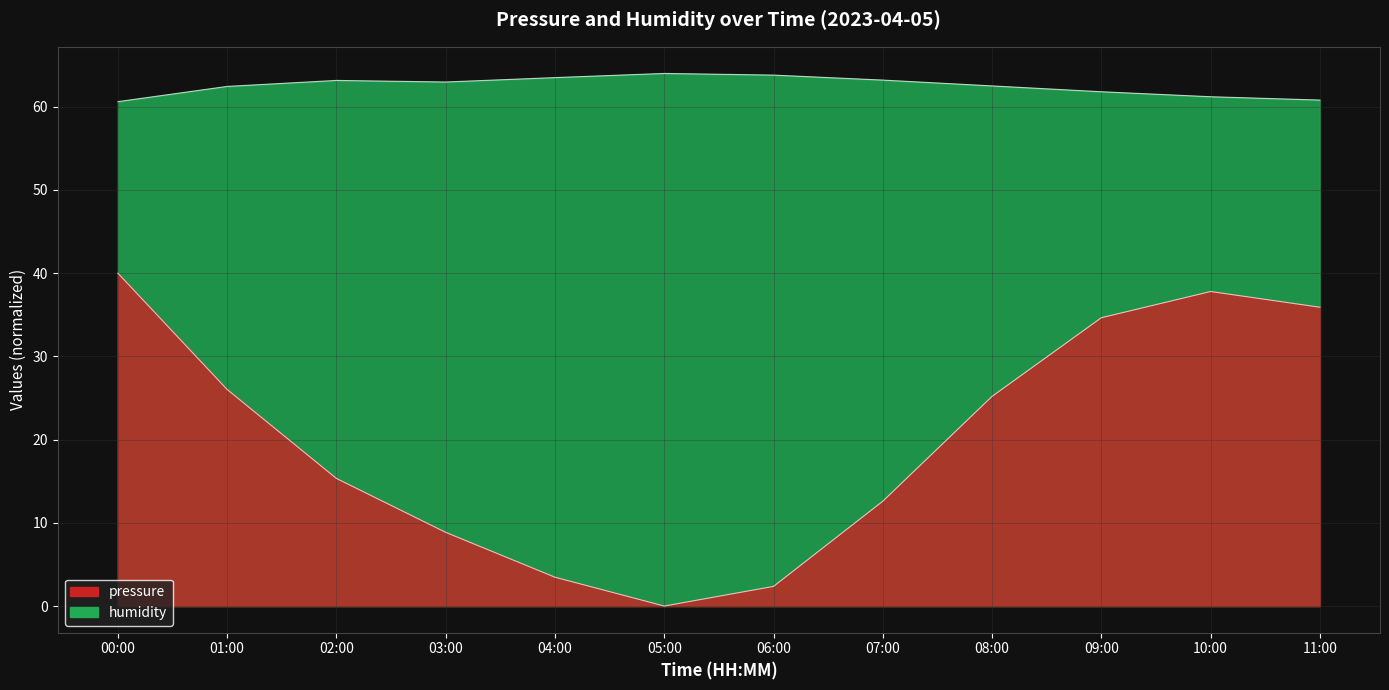

What are all the series names shown in the legend?

pressure, humidity